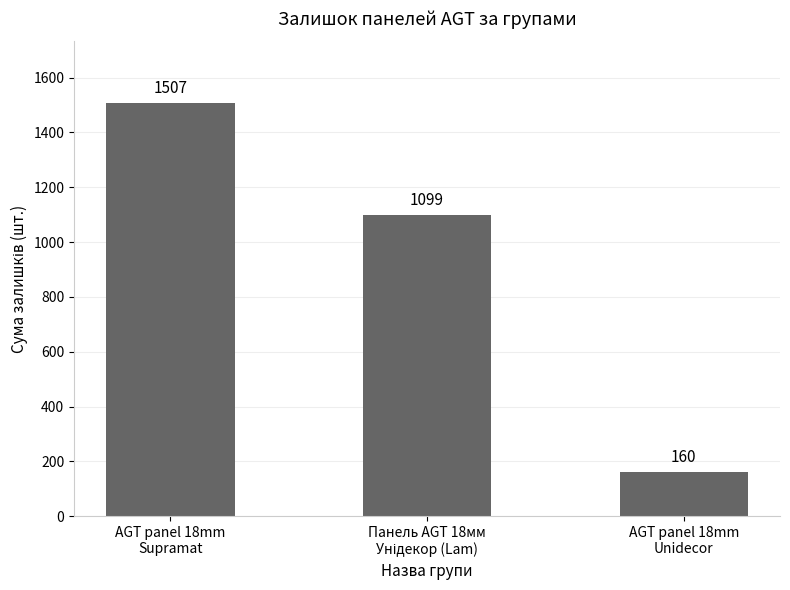

What is the value of the 2nd bar from the left?

1099